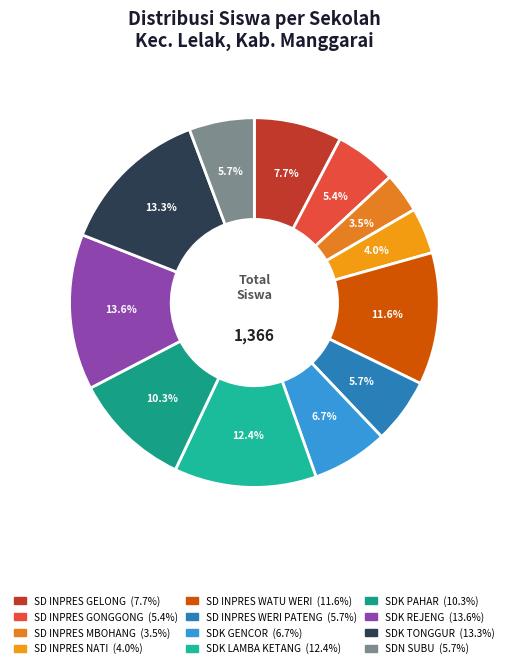

Rank the categories by value from highest to lowest.

SDK REJENG, SDK TONGGUR, SDK LAMBA KETANG, SD INPRES WATU WERI, SDK PAHAR, SD INPRES GELONG, SDK GENCOR, SD INPRES WERI PATENG, SDN SUBU, SD INPRES GONGGONG, SD INPRES NATI, SD INPRES MBOHANG